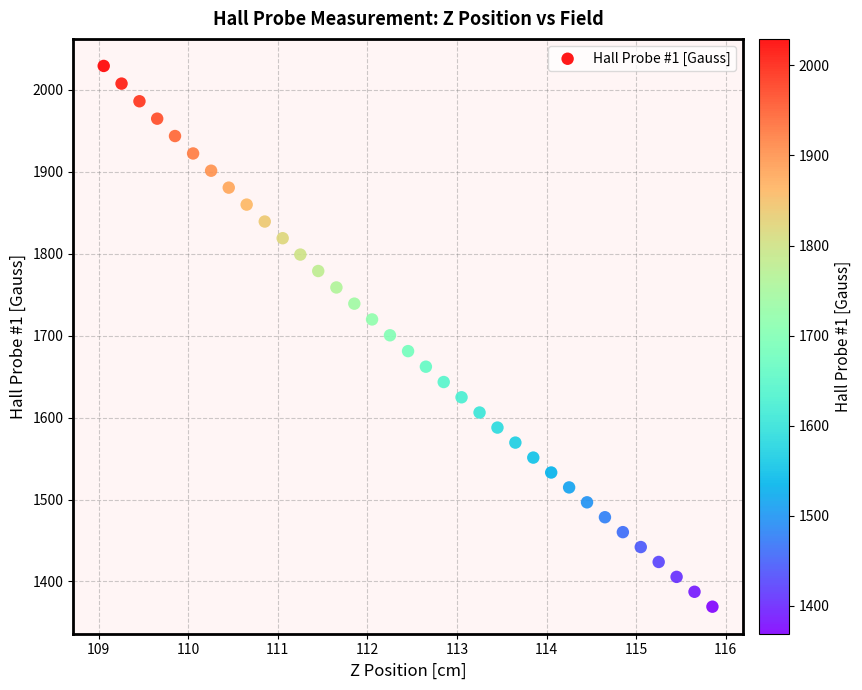

What is the range of Y values (max minus min)?

660.1